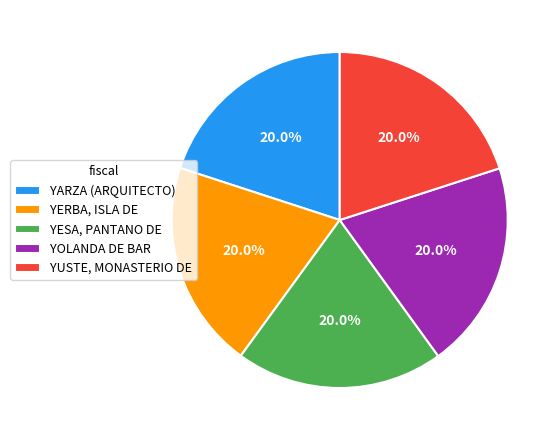

Does any single category account for the majority?

No